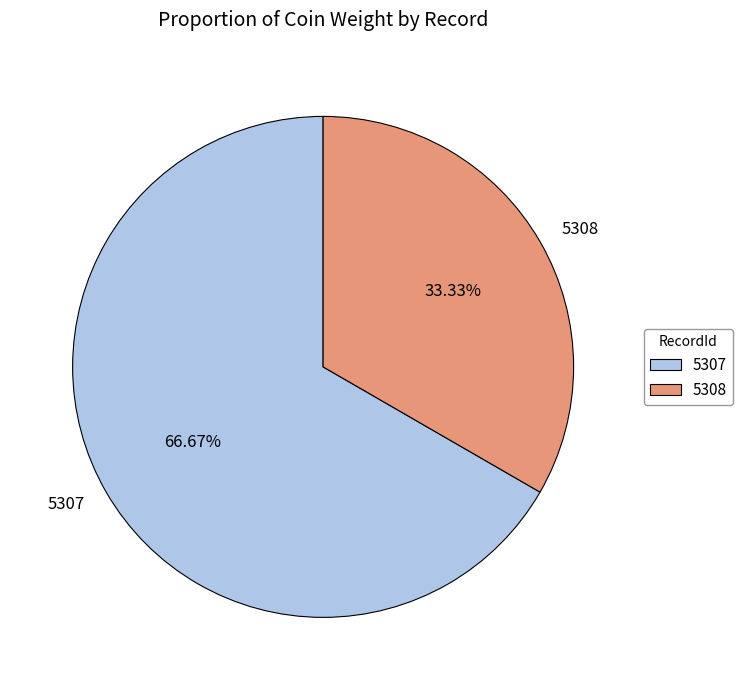

Which has a higher value, 5308 or 5307?

5307